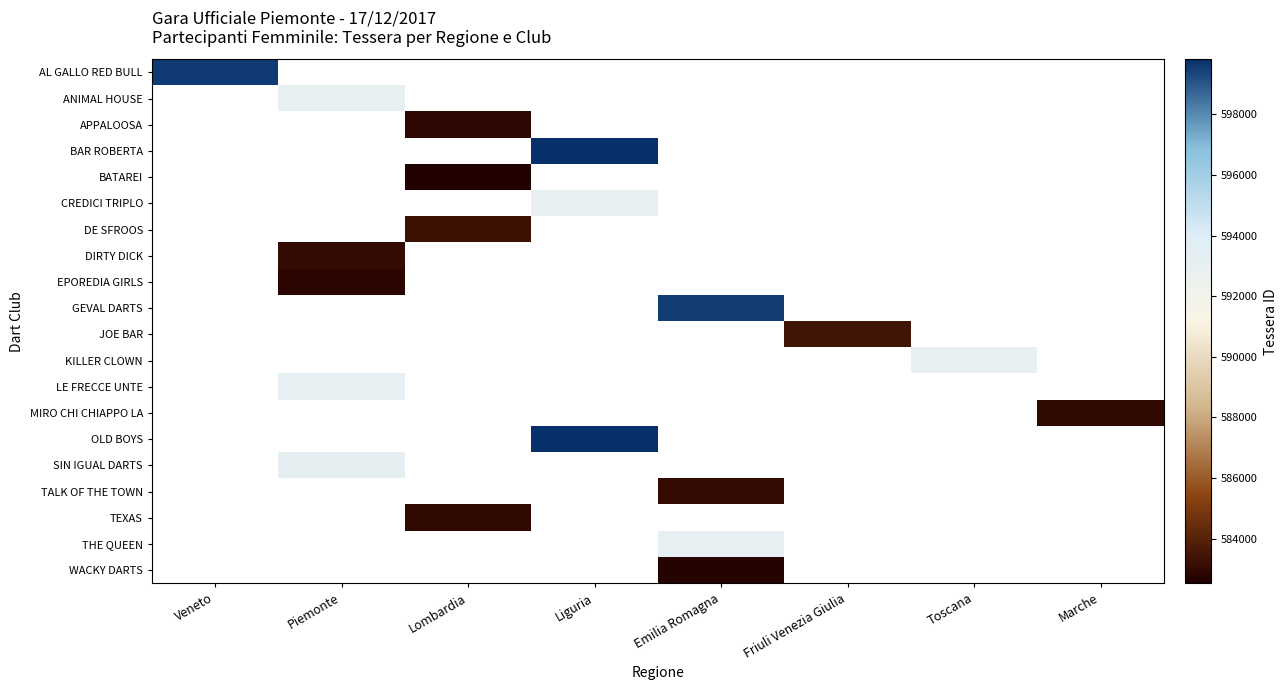

Between Friuli Venezia Giulia and Toscana, which is larger?

Toscana